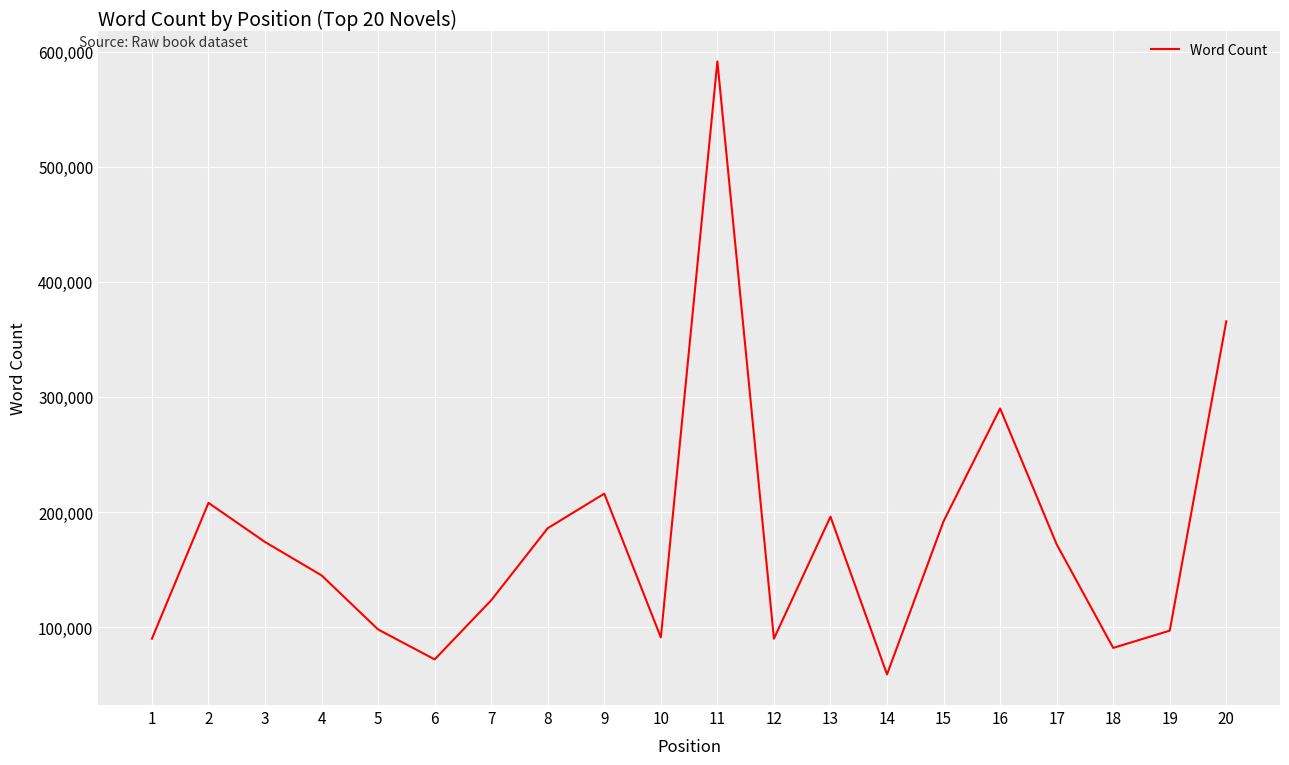

What is the sum of all values?

3538728